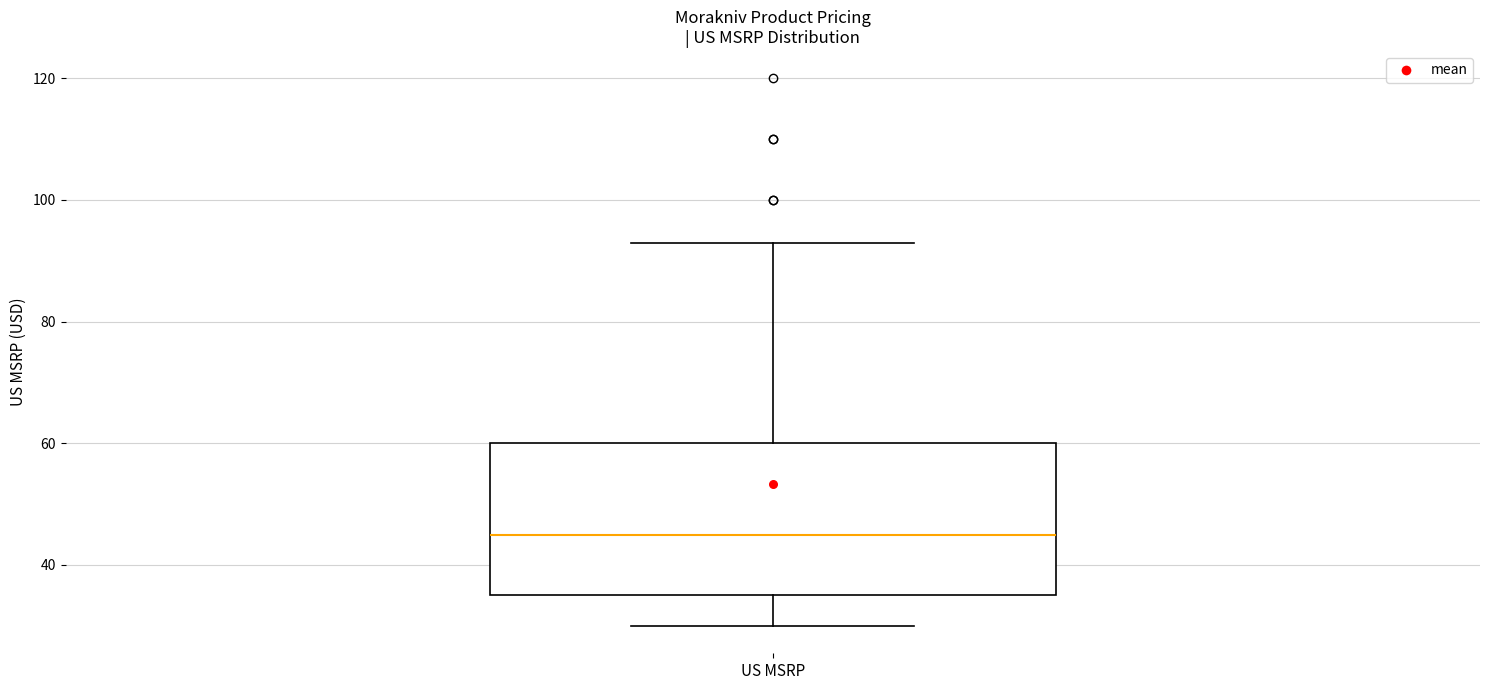

Read this box plot against the y-axis: the position of the median line, the range covered by the box, and the ends of both whiskers. The values are not printed on the chart, so give them approximately, as read against the axis.

median 44, box 34 to 60, whiskers 30 to 92